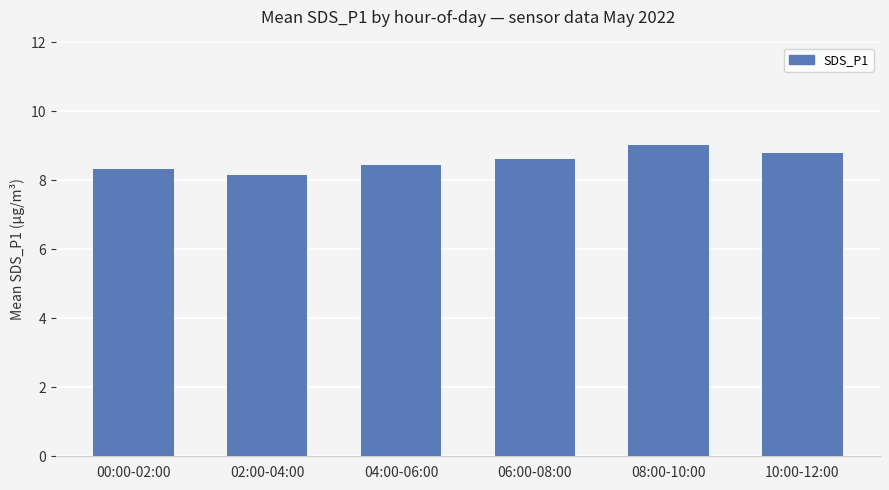

What is the difference between the maximum and minimum values?

0.9